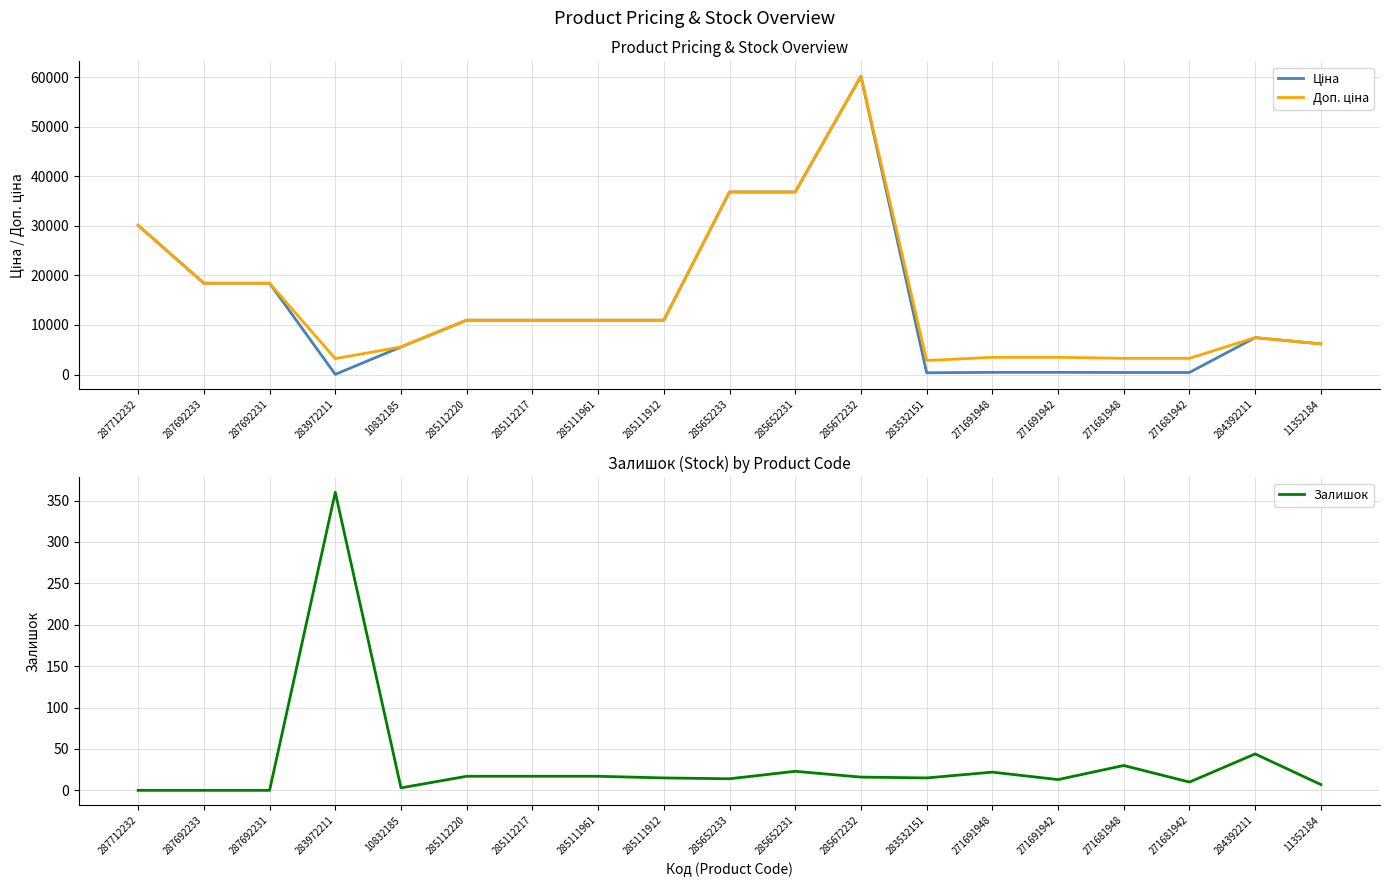

Is it true that Доп. ціна equals 16341.8 at 285111912?

False